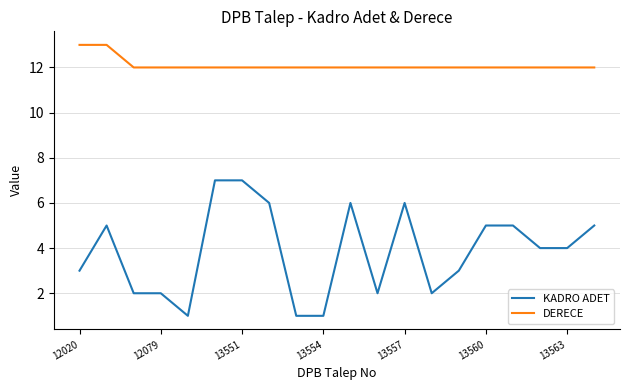

What is the highest value of the KADRO ADET series?

7